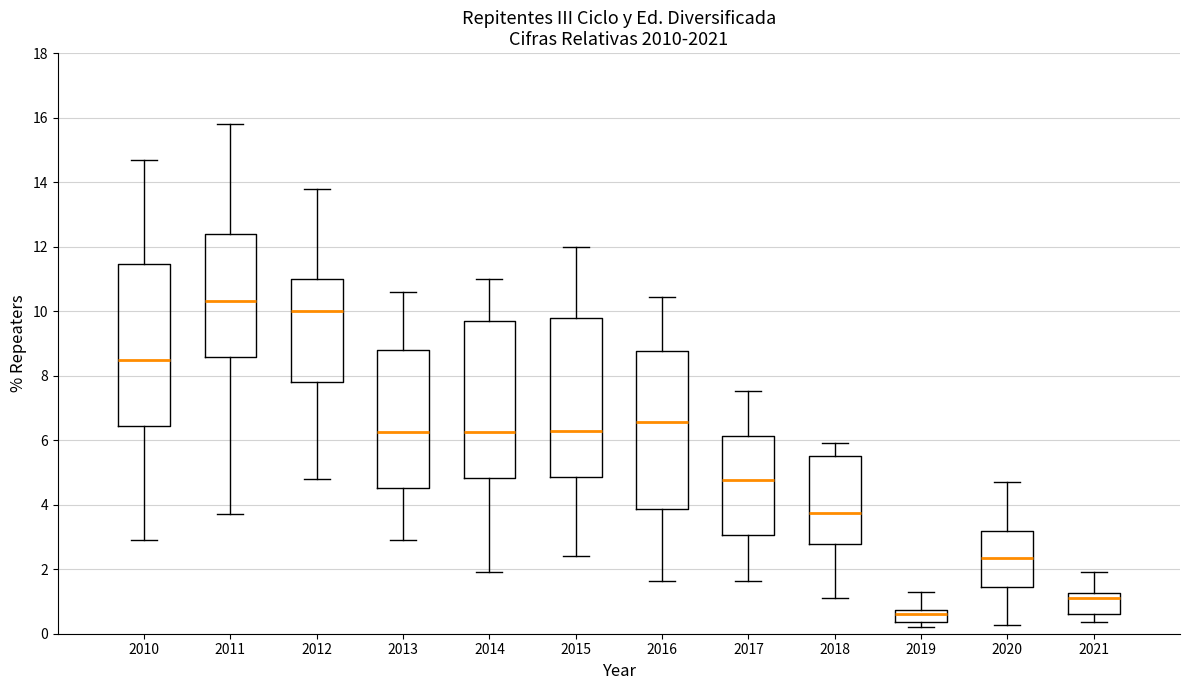

Reading left to right, read every box against the y-axis: the position of its median line, the range the box covers, and the ends of its whiskers. The values are not printed on the chart, so give them approximately, as read against the axis.

2010: median 8.6, box 6.4 to 11.4, whiskers 3.0 to 14.8
2011: median 10.4, box 8.6 to 12.4, whiskers 3.8 to 15.8
2012: median 10.0, box 7.8 to 11.0, whiskers 4.8 to 13.8
2013: median 6.2, box 4.6 to 8.8, whiskers 3.0 to 10.6
2014: median 6.2, box 4.8 to 9.8, whiskers 2.0 to 11.0
2015: median 6.4, box 4.8 to 9.8, whiskers 2.4 to 12.0
2016: median 6.6, box 3.8 to 8.8, whiskers 1.6 to 10.4
2017: median 4.8, box 3.0 to 6.2, whiskers 1.6 to 7.6
2018: median 3.8, box 2.8 to 5.4, whiskers 1.2 to 6.0
2019: median 0.6, box 0.4 to 0.8, whiskers 0.2 to 1.4
2020: median 2.4, box 1.4 to 3.2, whiskers 0.2 to 4.8
2021: median 1.2 (just below the box's upper edge), box 0.6 to 1.2, whiskers 0.4 to 2.0